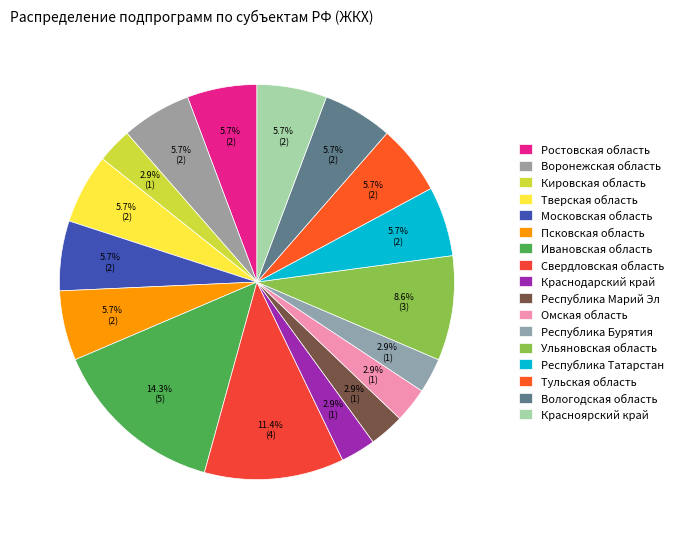

How many slices are in this pie chart?

17